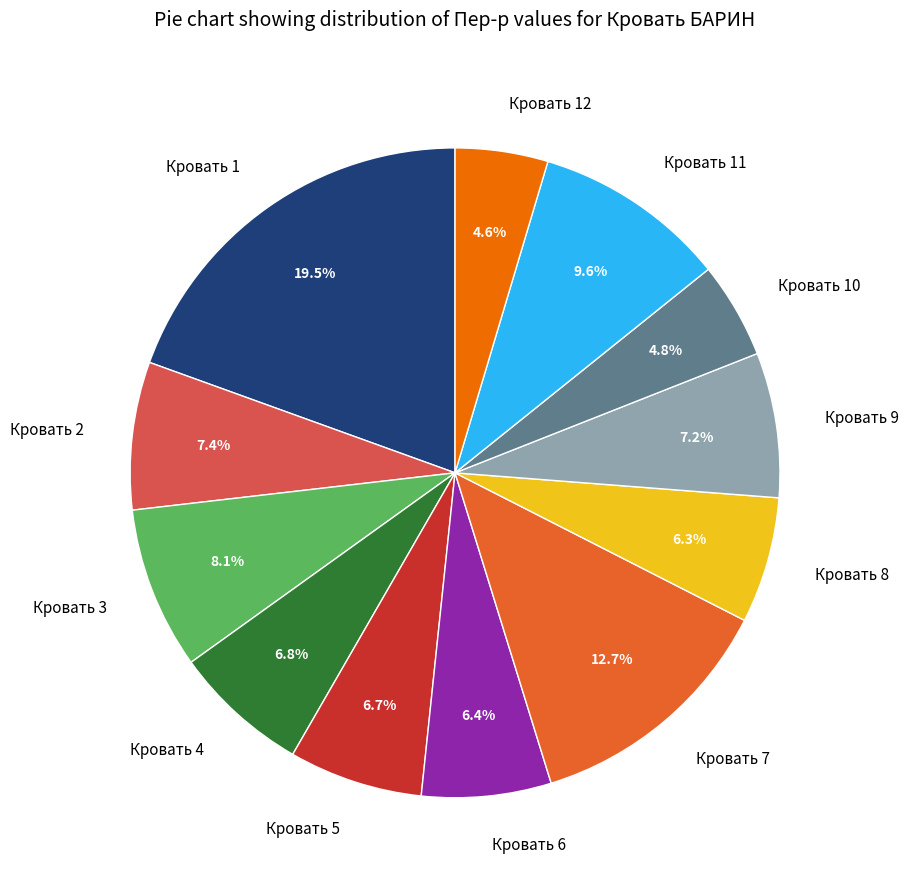

How many segments does this pie chart have?

12